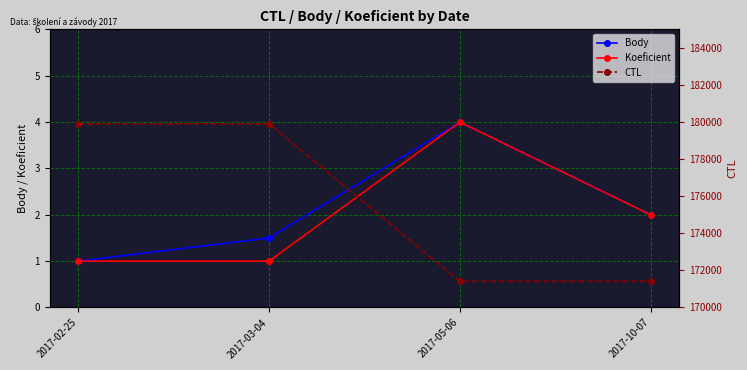

True or false: CTL has a value of 91024.4 at 2017-02-25.

False